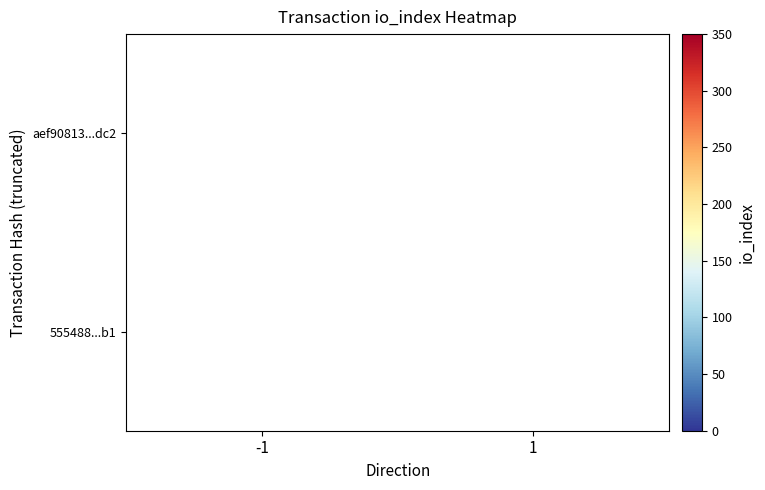

How many series are shown in this chart?

2